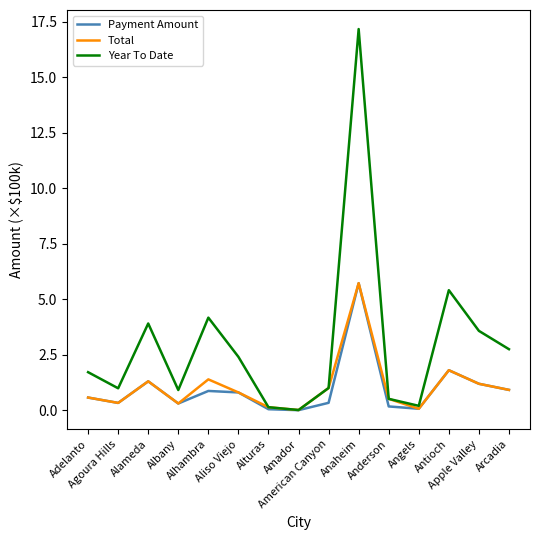

Which series has the largest total across all categories?

Year To Date